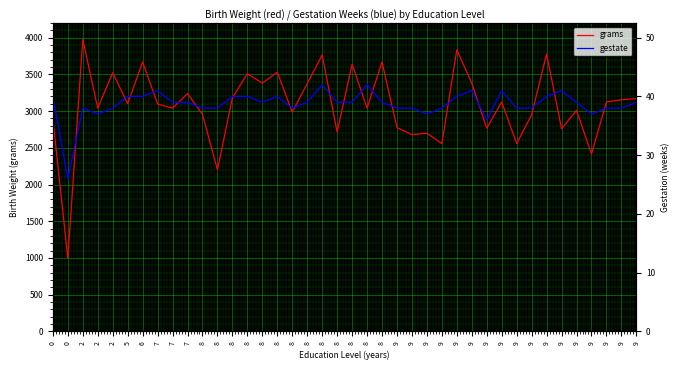

How many interior local peaks does the gestate series have?

8